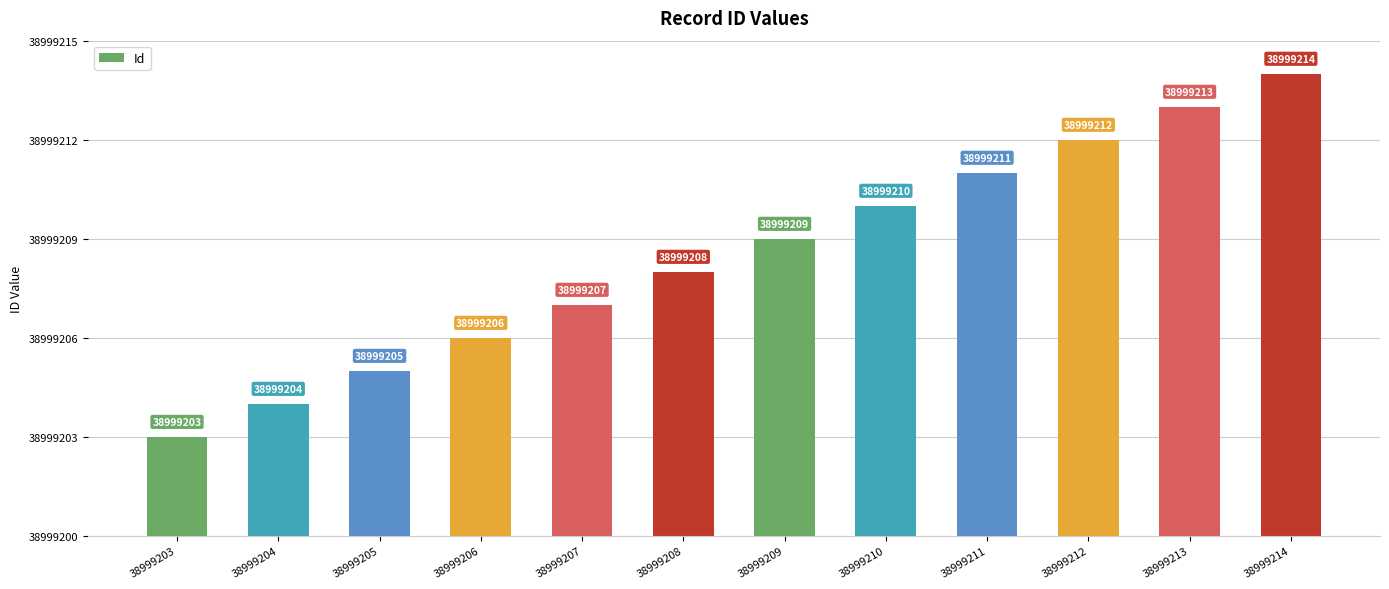

Are the bars horizontal?

No